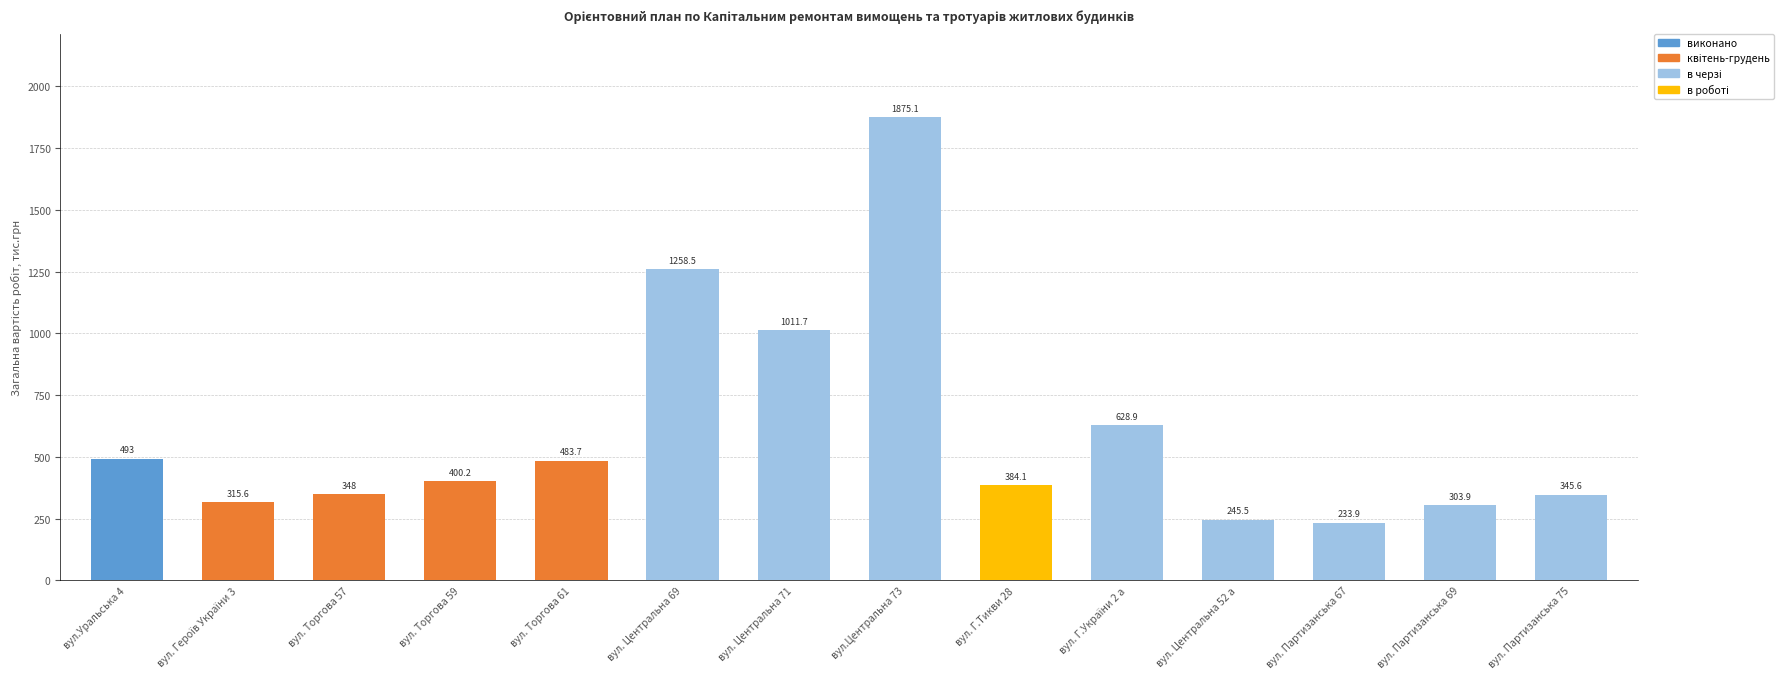

Which category has the highest value across all series?

вул.Центральна 73